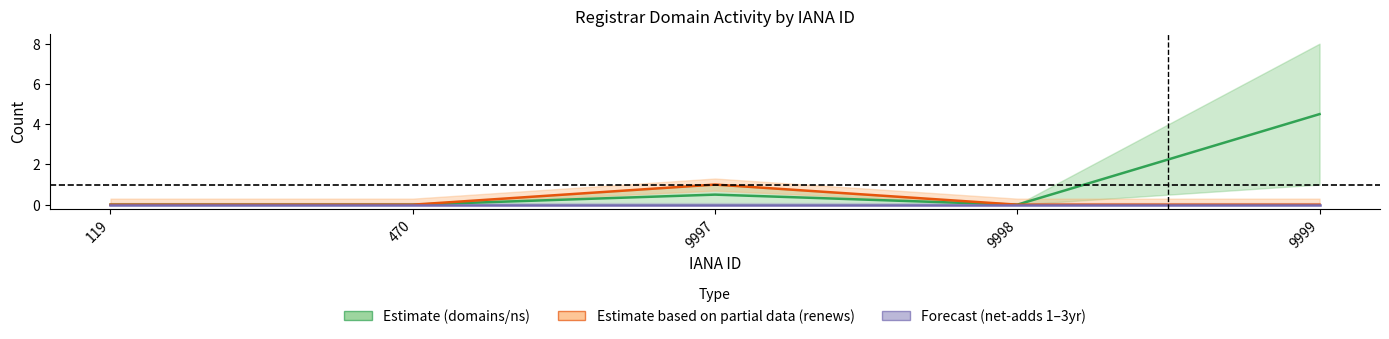

Does the chart display data point markers on the line(s)?

No